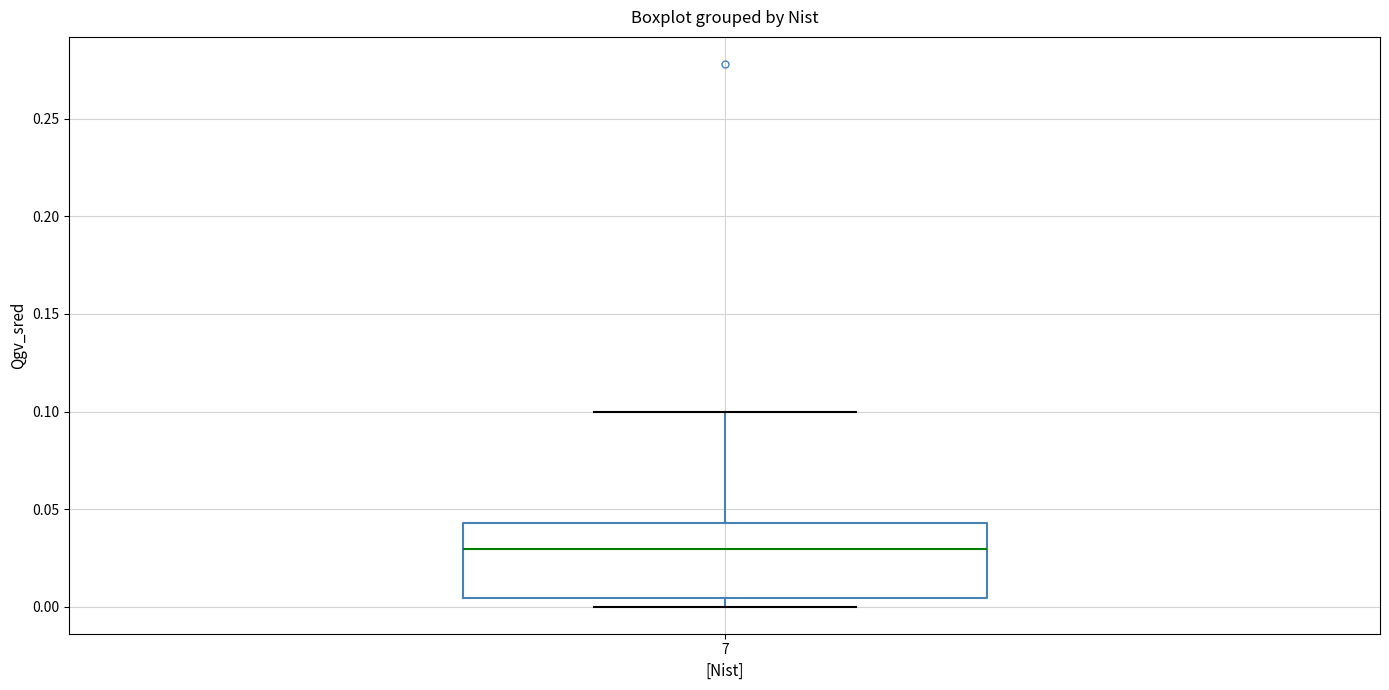

Transcribe this box plot: give where the median line is, the range the box spans, and where the two whiskers end, as read against the y-axis. The values are not printed on the chart, so give them approximately, as read against the axis.

median 0.030, box 0.005 to 0.045, whiskers 0.000 to 0.100